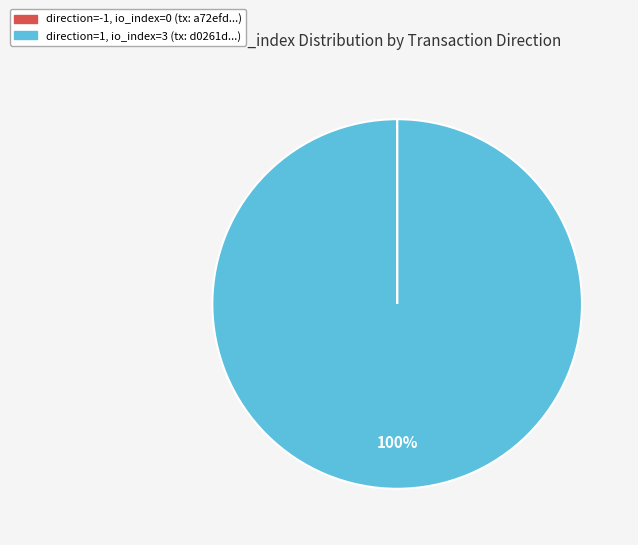

Is there a majority slice in this chart?

Yes